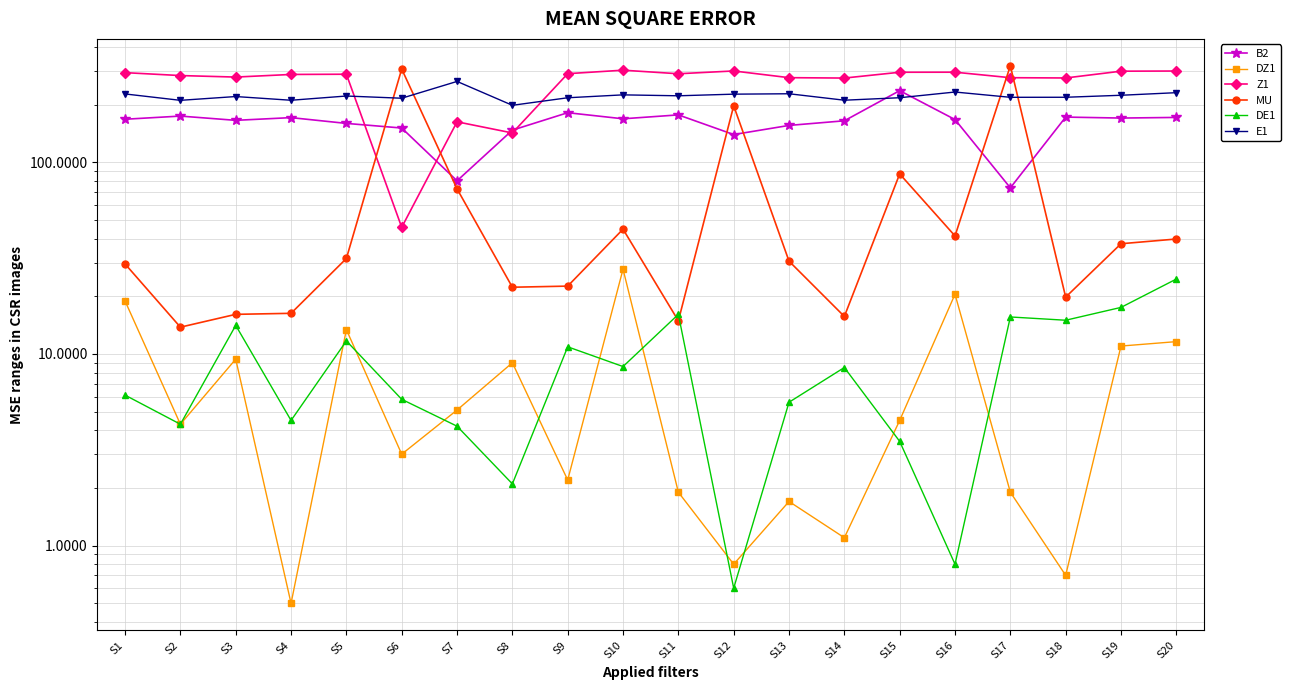

At S18, list the series in order from smallest to largest.

DZ1, DE1, MU, B2, E1, Z1